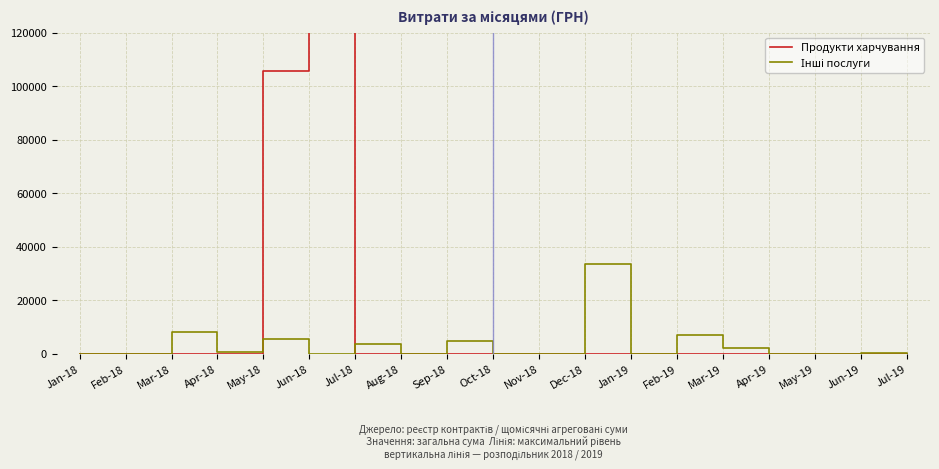

What is the sum of all Продукти харчування values?

238034.5